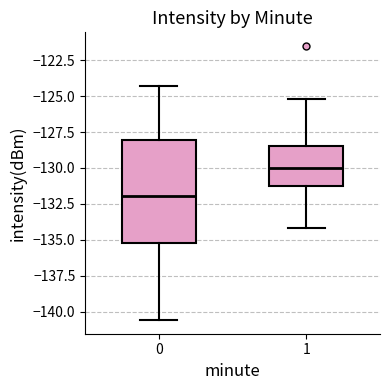

Comparing the boxes themselves (not the whiskers), which one is the tallest?

0